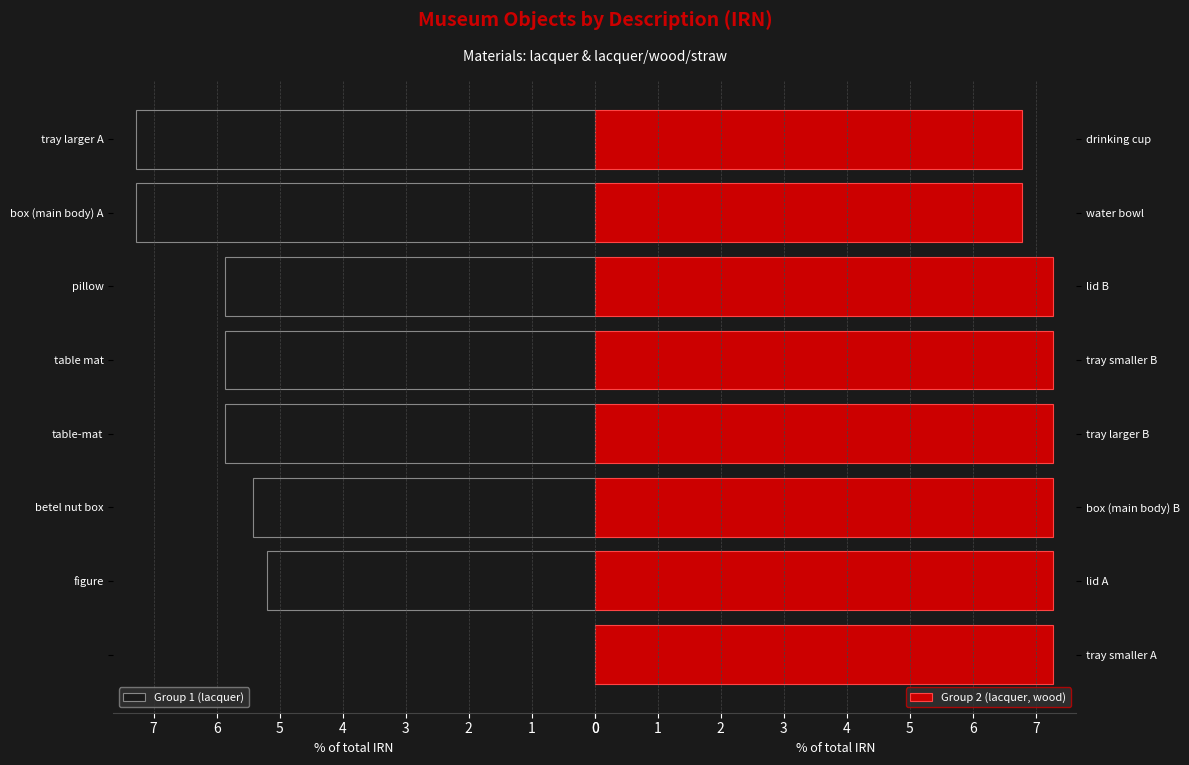

At which label is Group 1 (lacquer) closest to 3?

figure